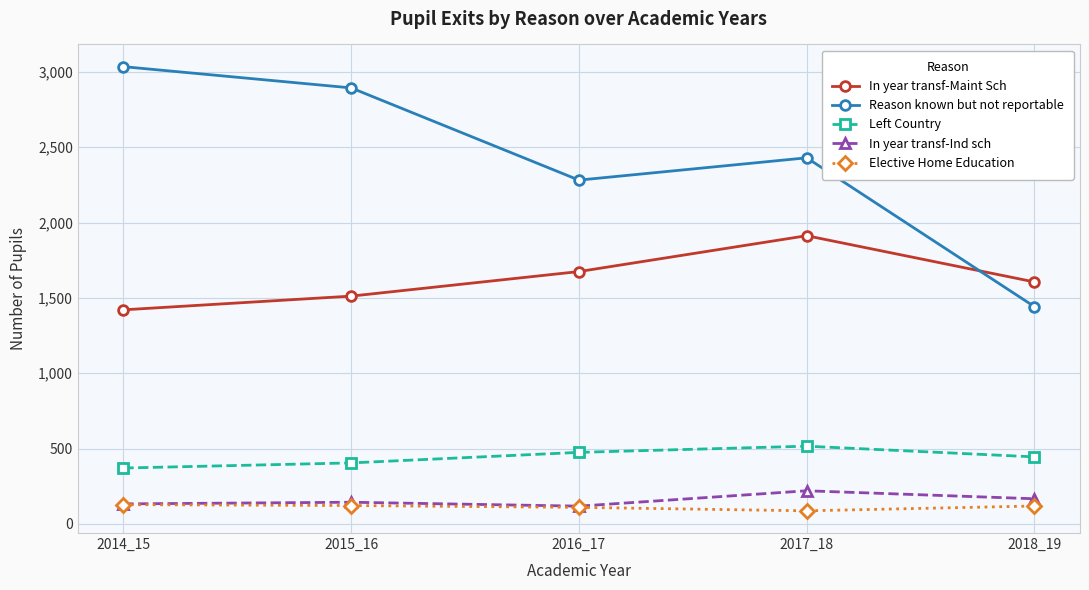

Which series has the largest total across all categories?

Reason known but not reportable